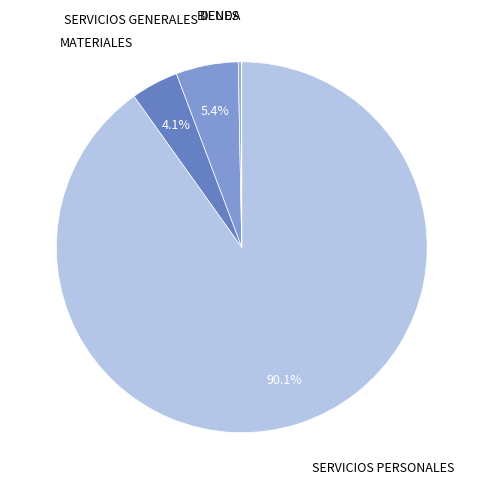

What is the largest slice in the pie chart?

SERVICIOS PERSONALES